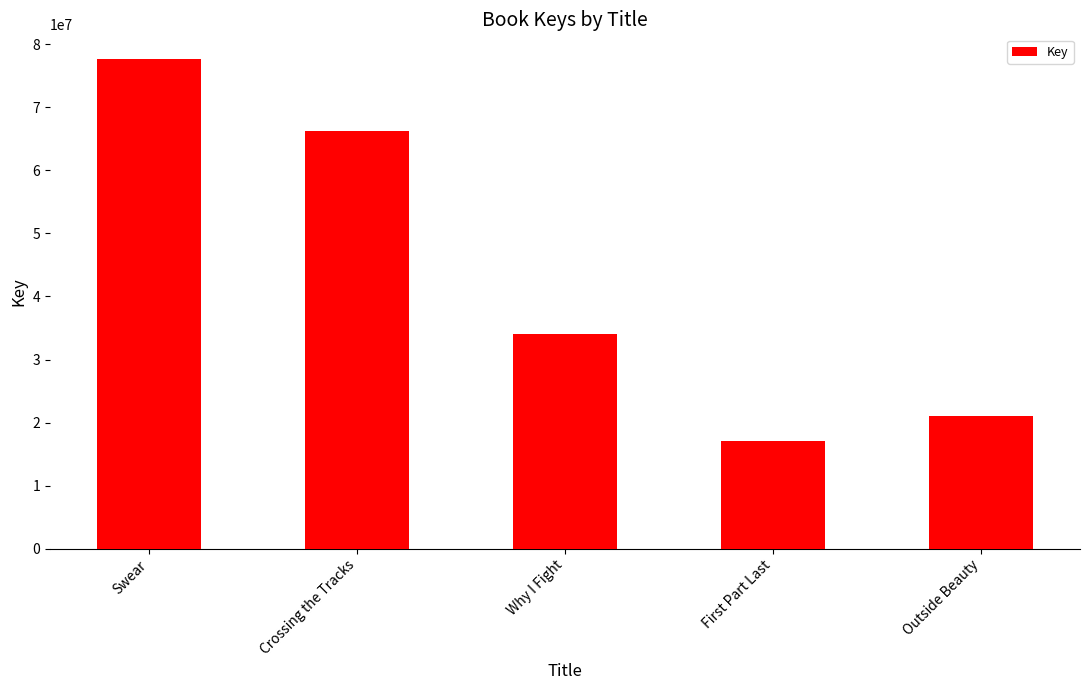

How many distinct data groups are displayed?

1